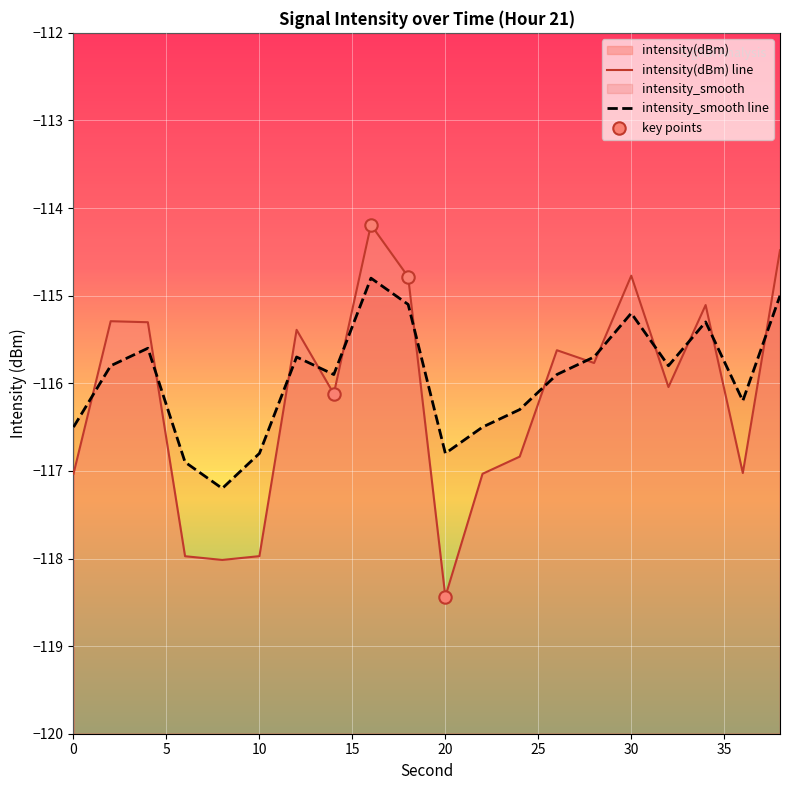

At how many categories does at least one series exceed -115?

4